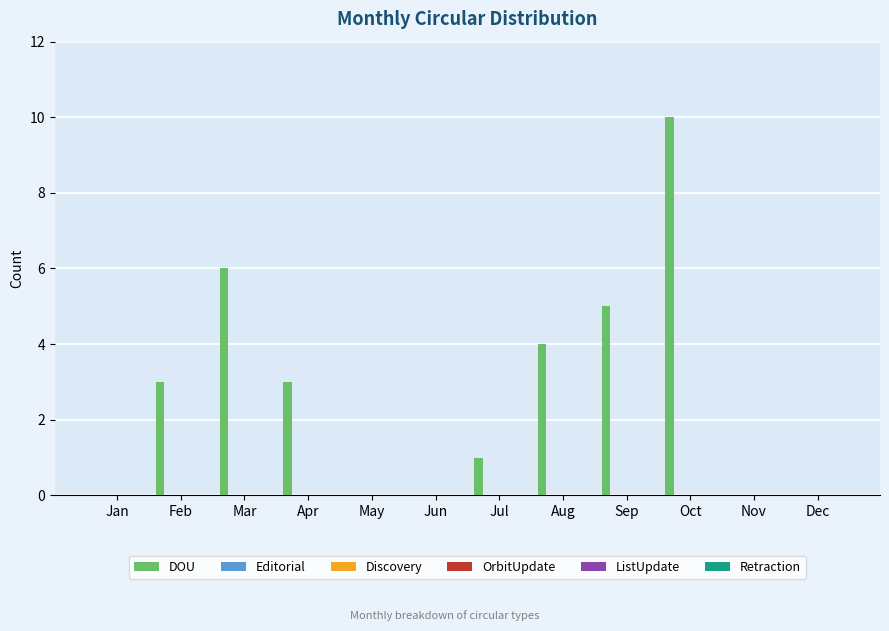

What is the maximum value shown in the chart?

10